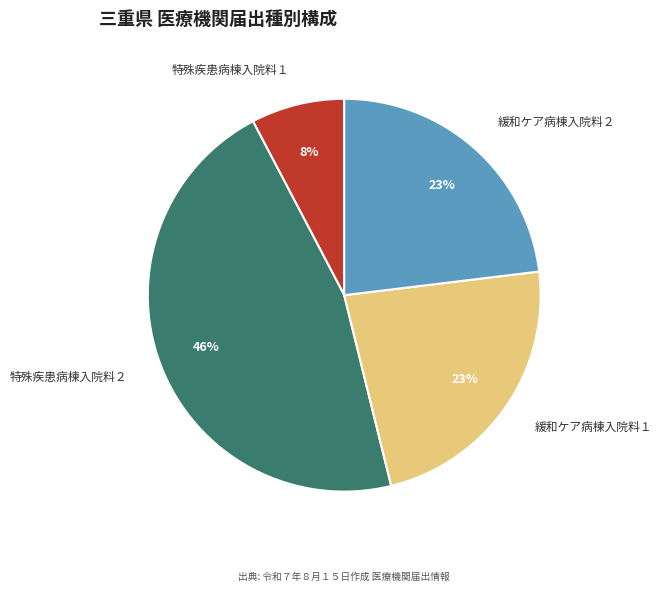

Count the number of slices in the pie.

4